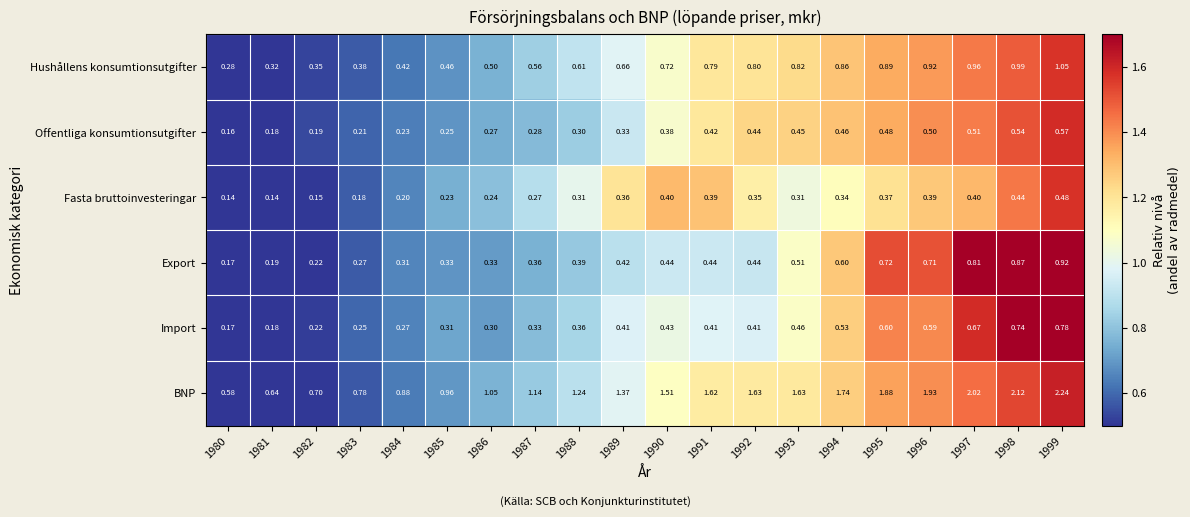

How many series are shown in this chart?

6